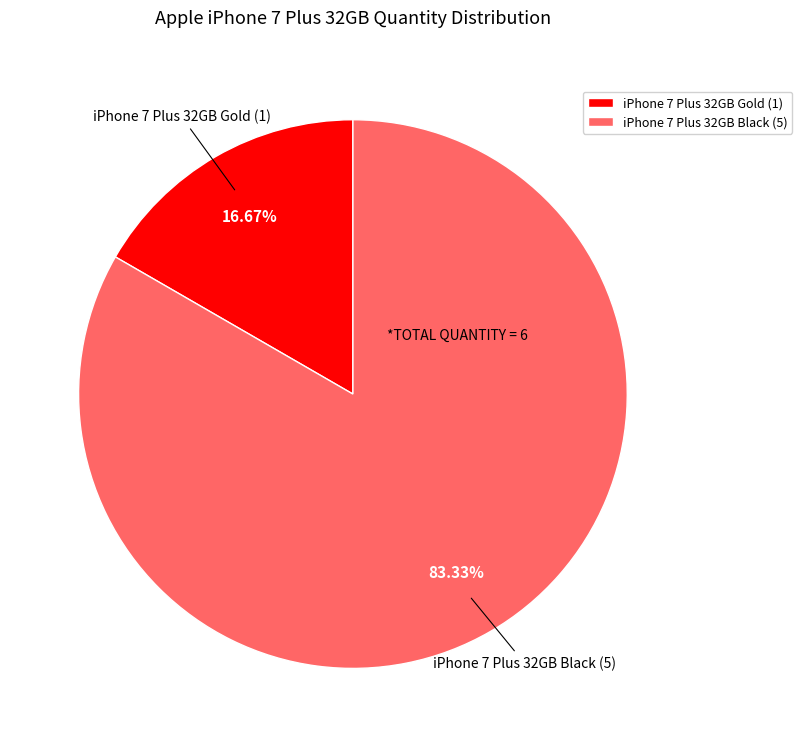

Is the sum of iPhone 7 Plus 32GB Gold (1) and iPhone 7 Plus 32GB Black (5) greater than half?

Yes